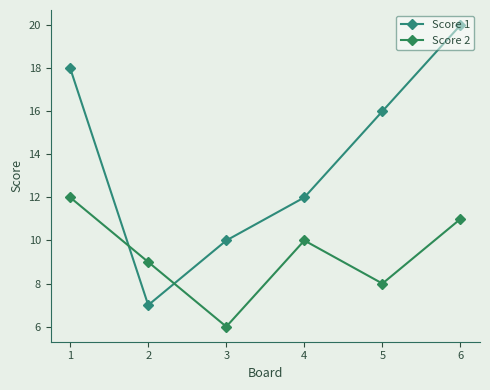

Rank the series by their maximum value, from highest to lowest.

Score 1, Score 2